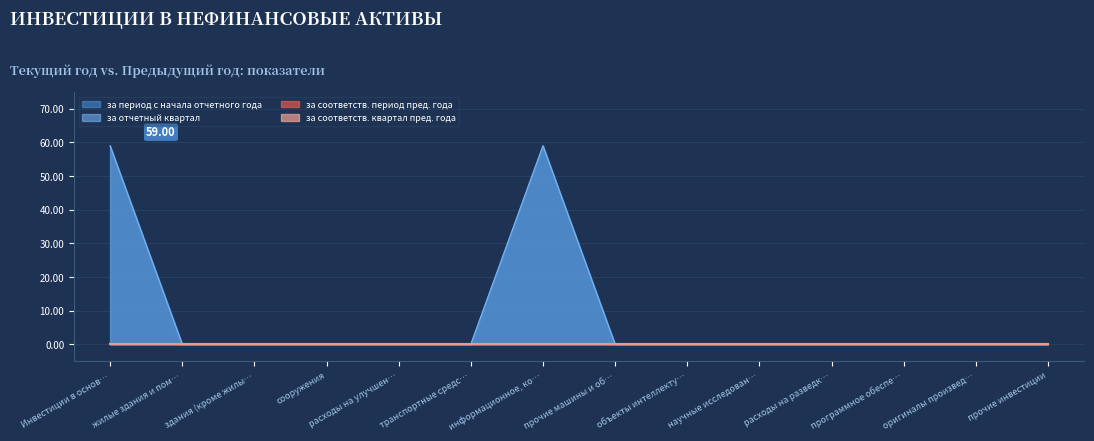

True or false: за отчетный квартал has a value of -30 at транспортные средства.

False